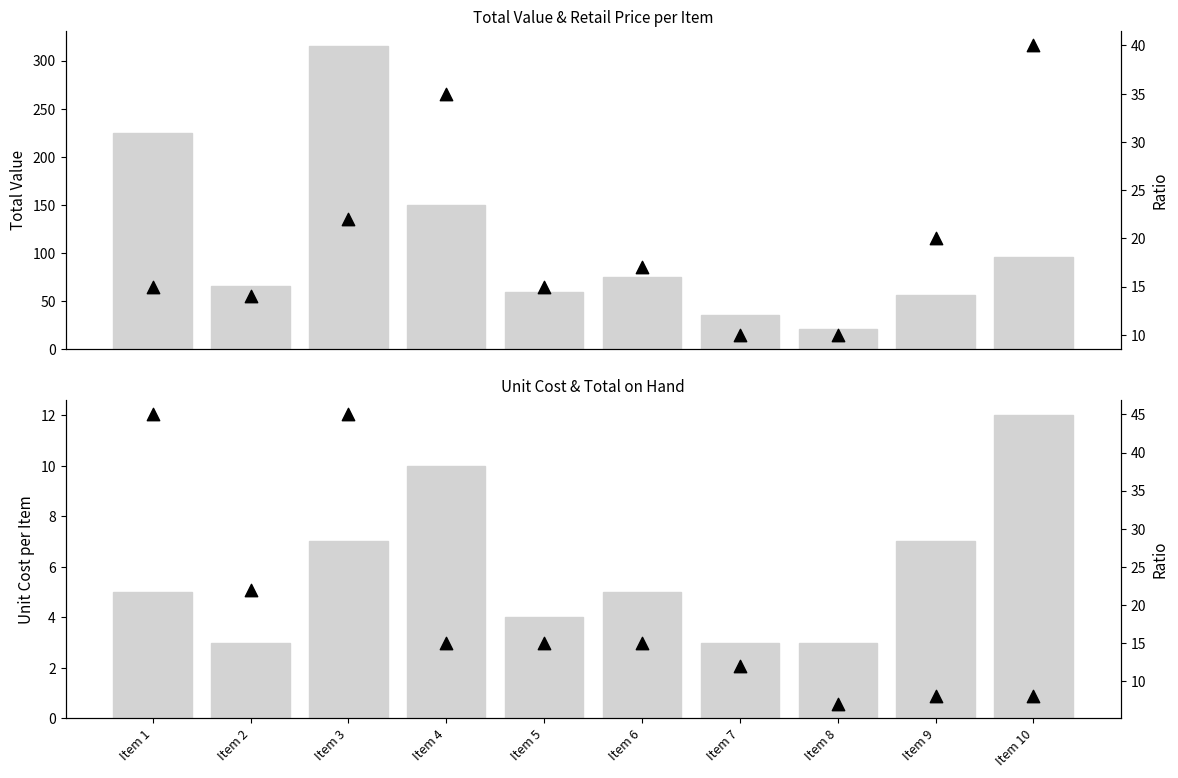

Which series has the largest total across all categories?

Total Value